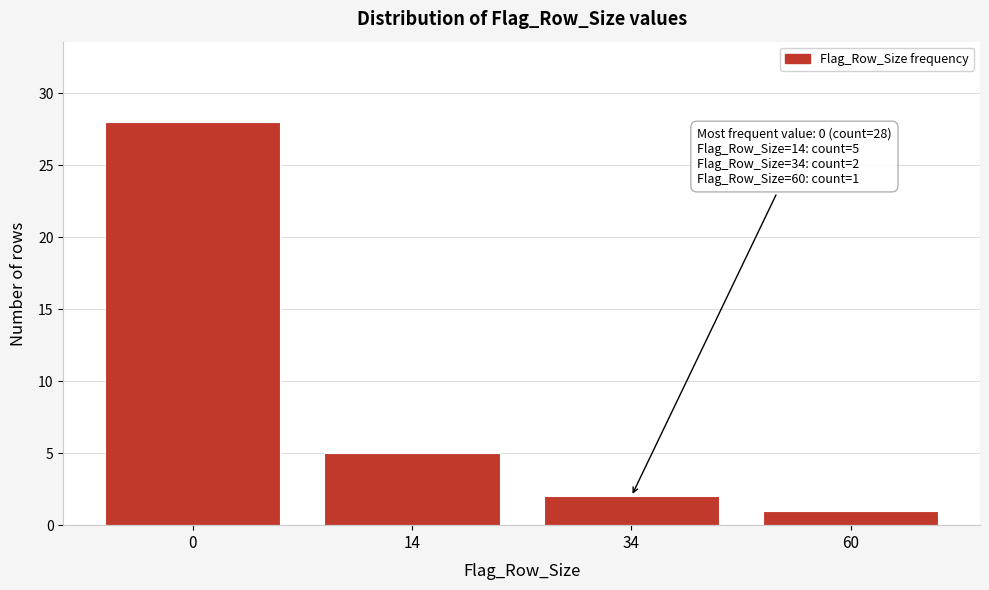

Reading left to right, extract all data points from this chart.

28	5	2	1